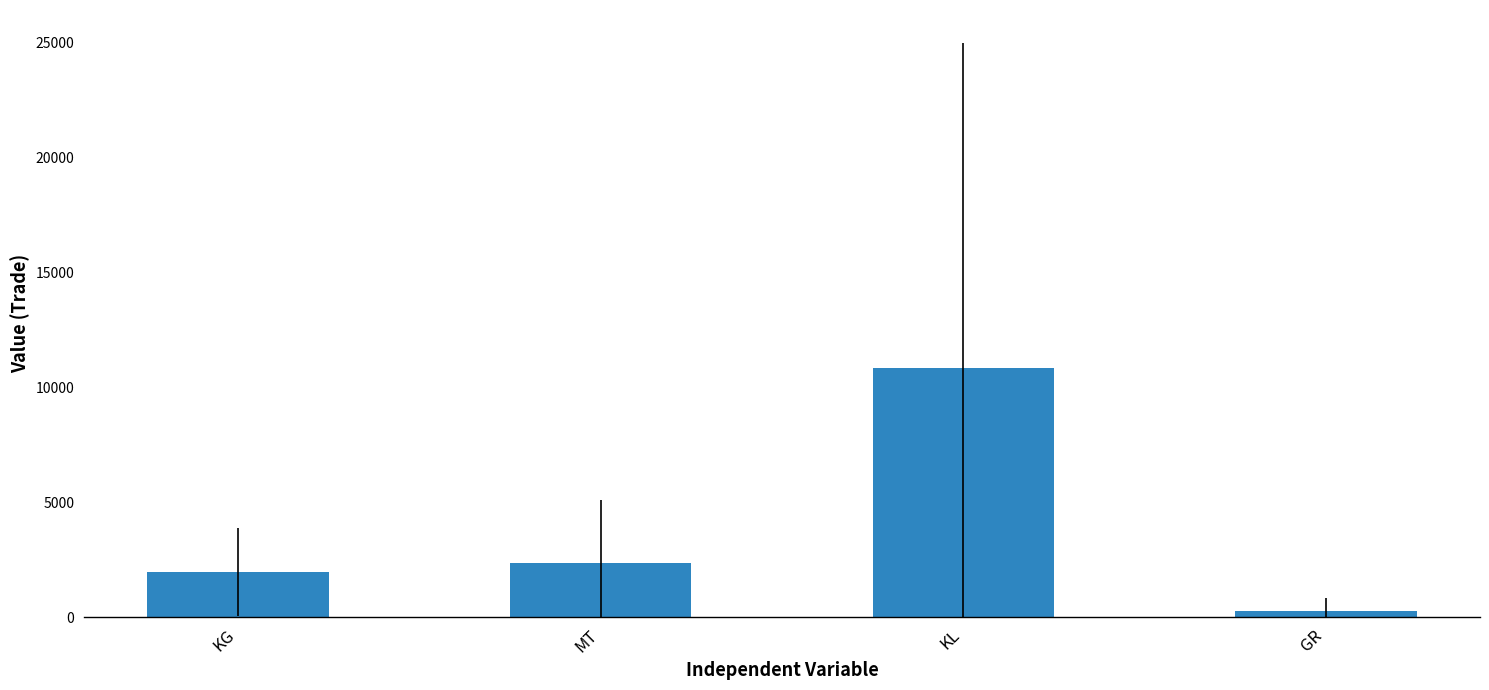

What is the label of the 1st bar from the right?

GR